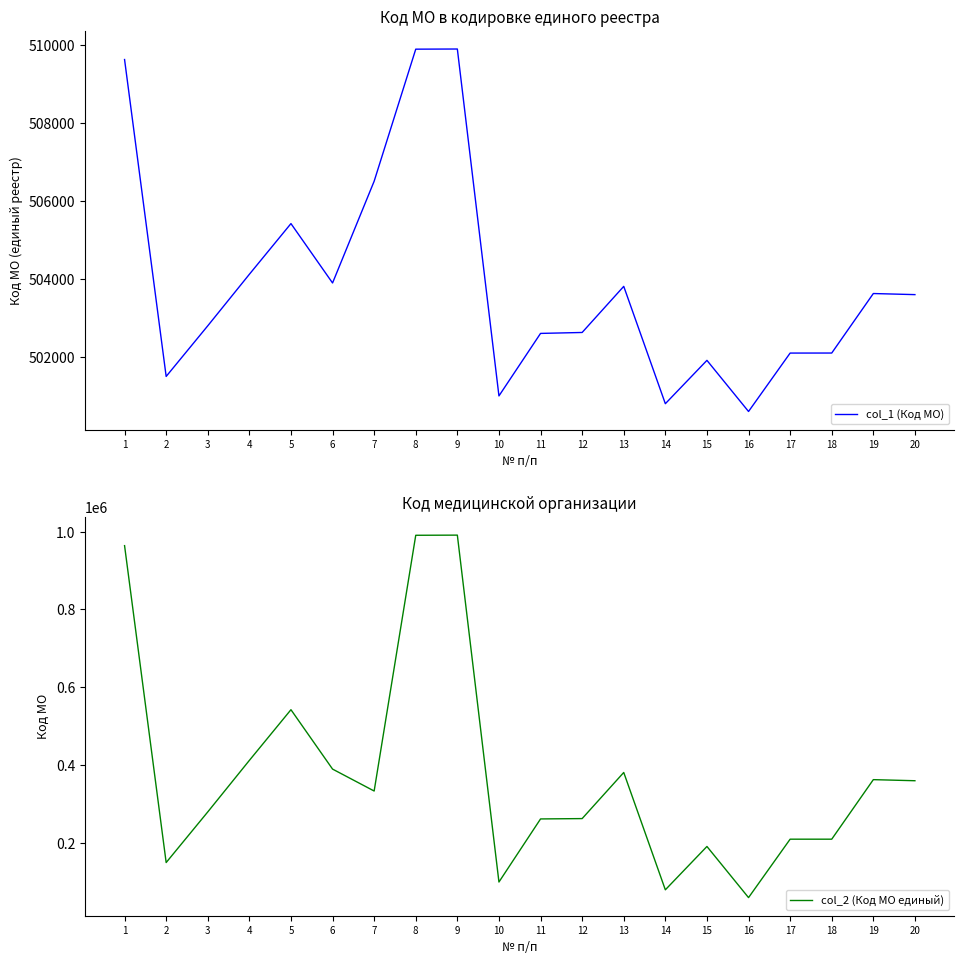

What are all the series names shown in the legend?

col_1 (Код МО), col_2 (Код МО единый)